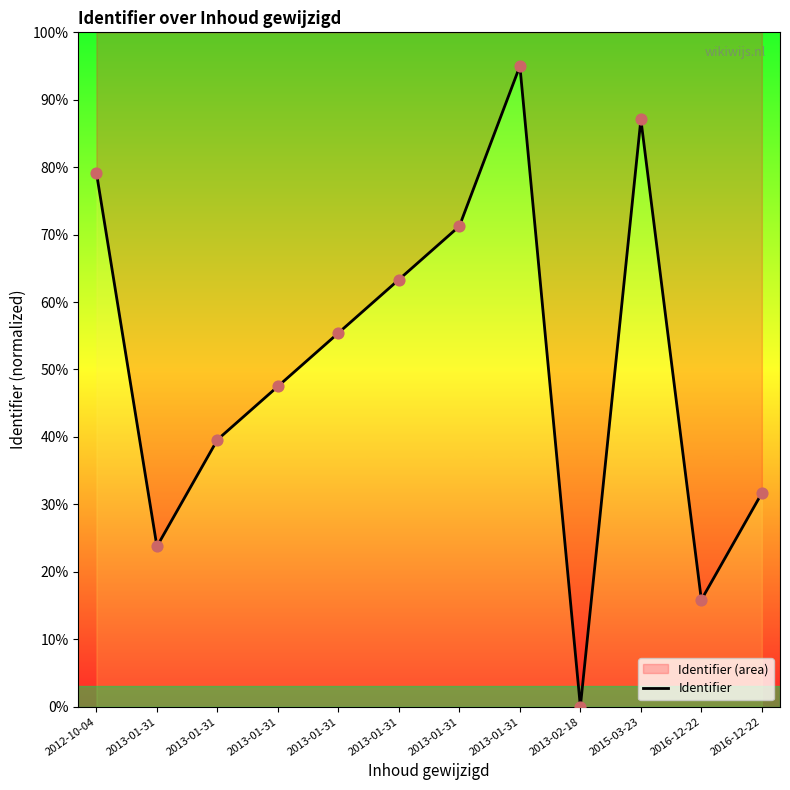

What is the ratio of the value at 2016-12-22 to the value at 2013-01-31?

0.8